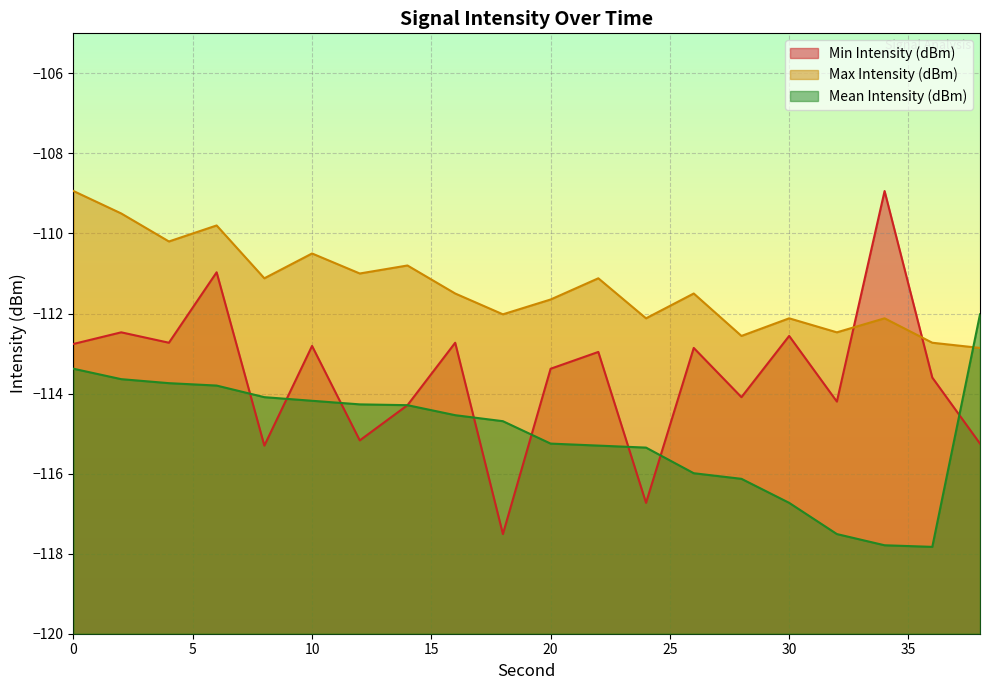

True or false: Max Intensity (dBm) has more than 0 points higher than both neighbors.

True